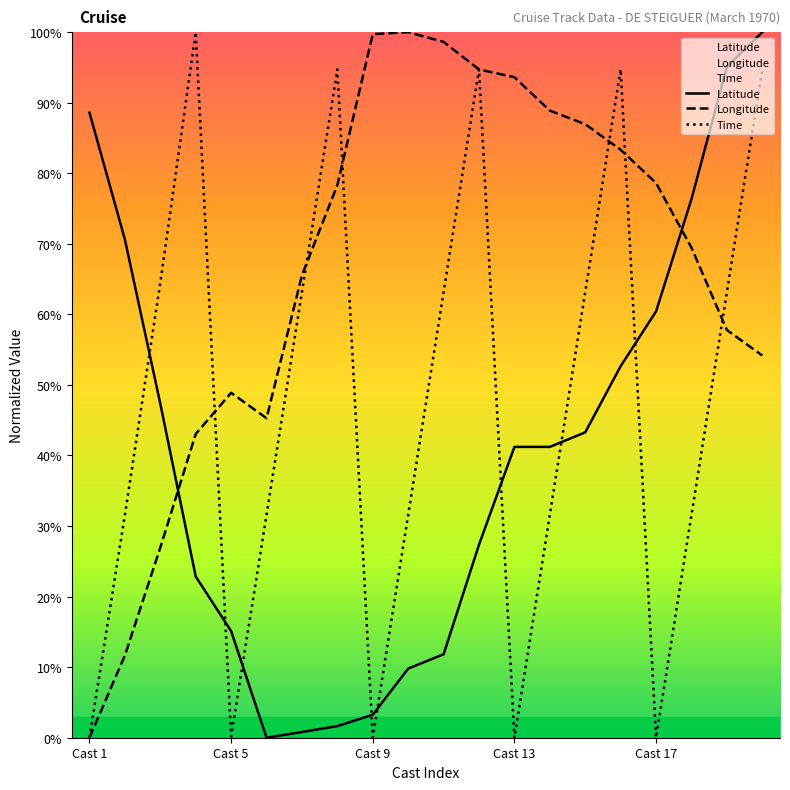

How many positive values does the Time series have?

16